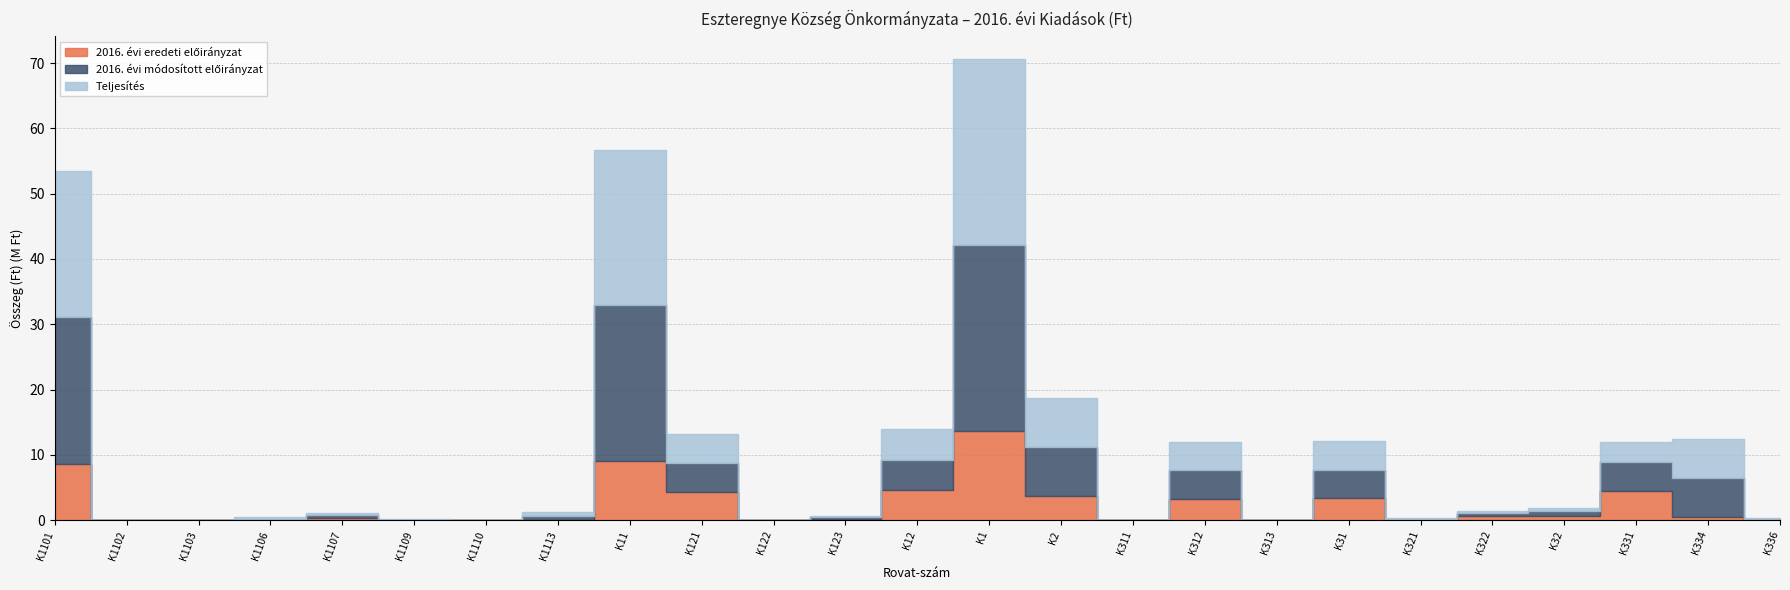

The value of 2016. évi módosított előirányzat at K1 is 17294271. True or false?

False